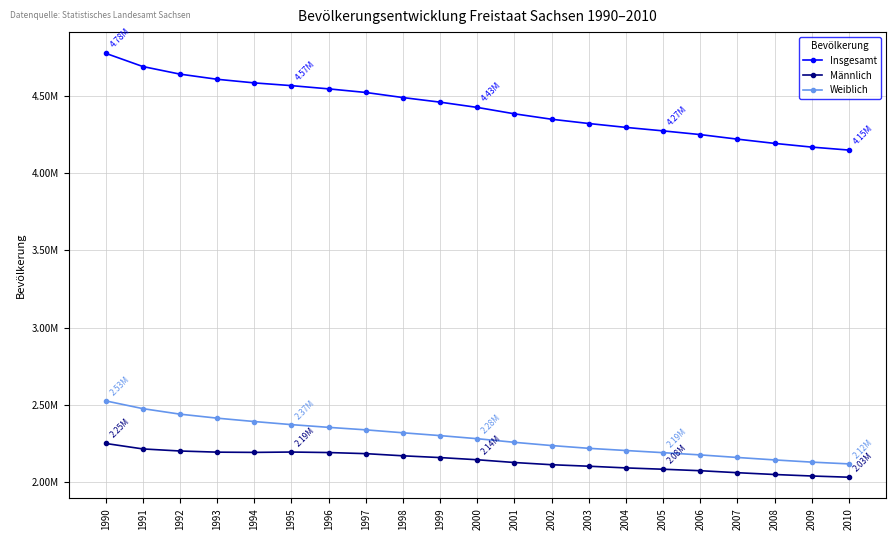

True or false: Insgesamt and Männlich cross at least once.

False